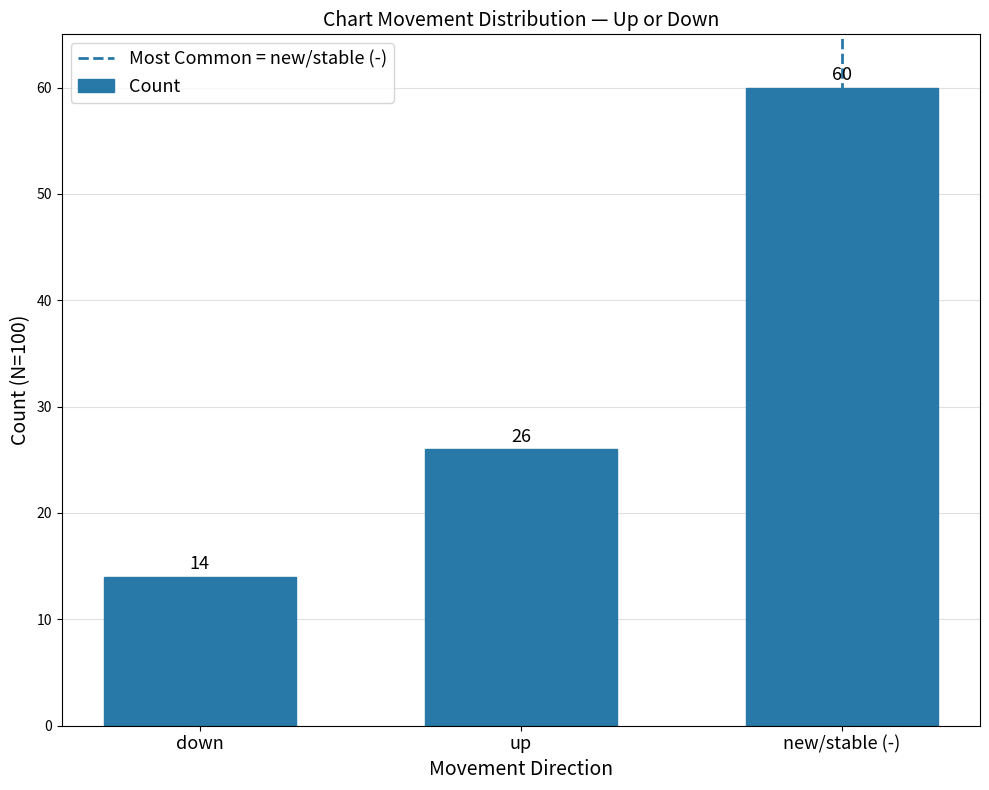

At which category does the chart reach its peak across all series?

new/stable (-)